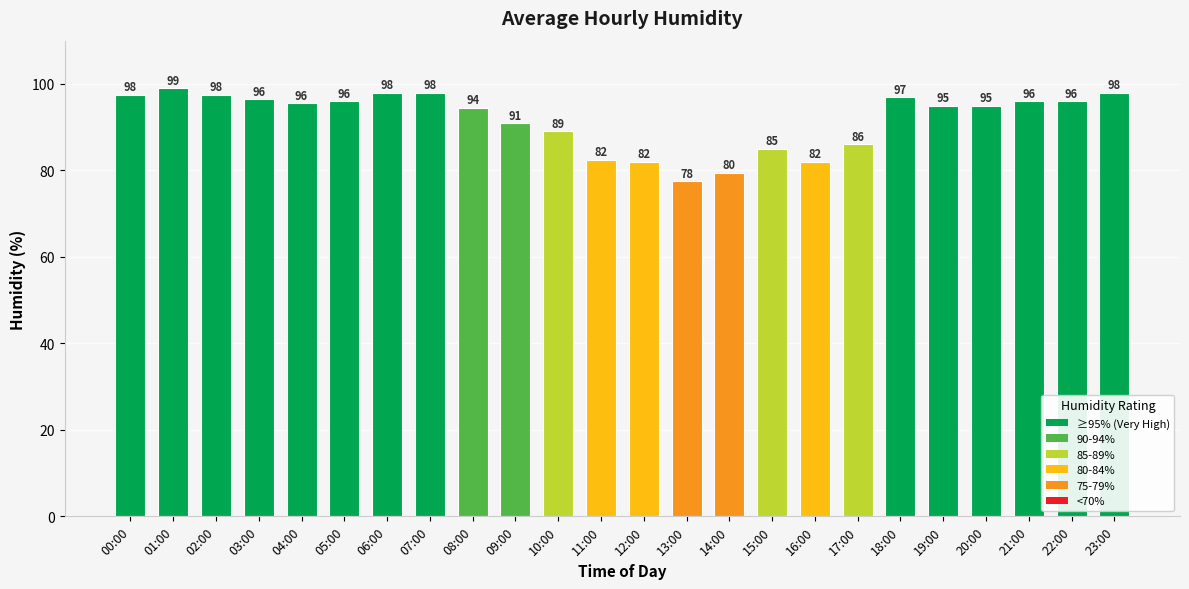

What is the difference between the maximum and minimum values?

21.5